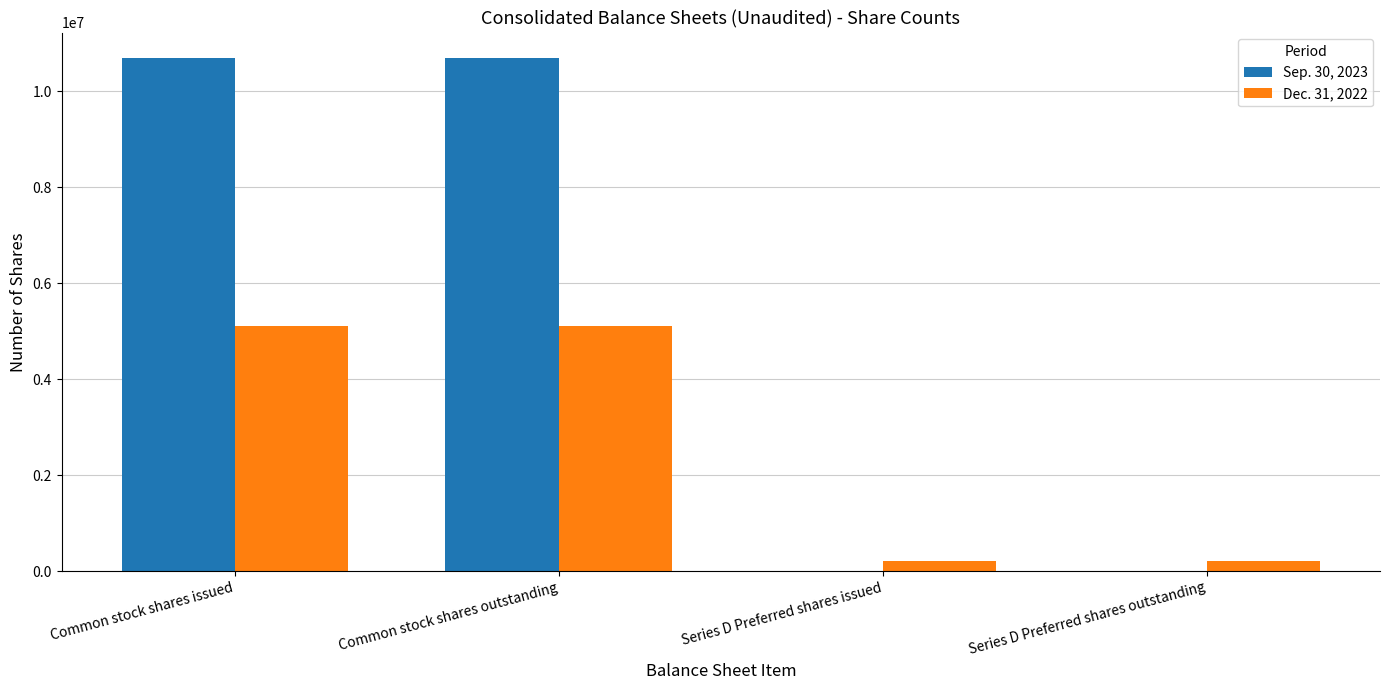

Which series has the largest total across all categories?

Sep. 30, 2023